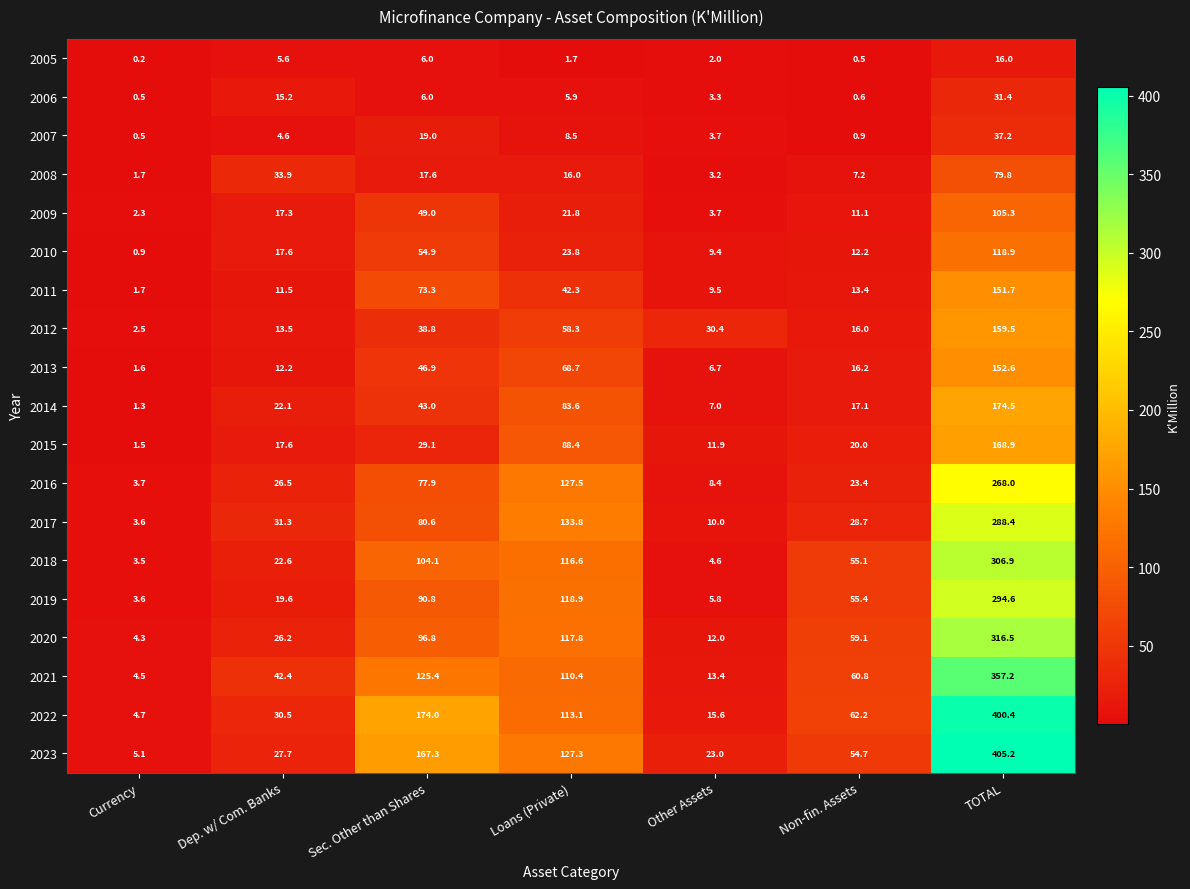

What is the lowest value of the 2021 series?

4.5